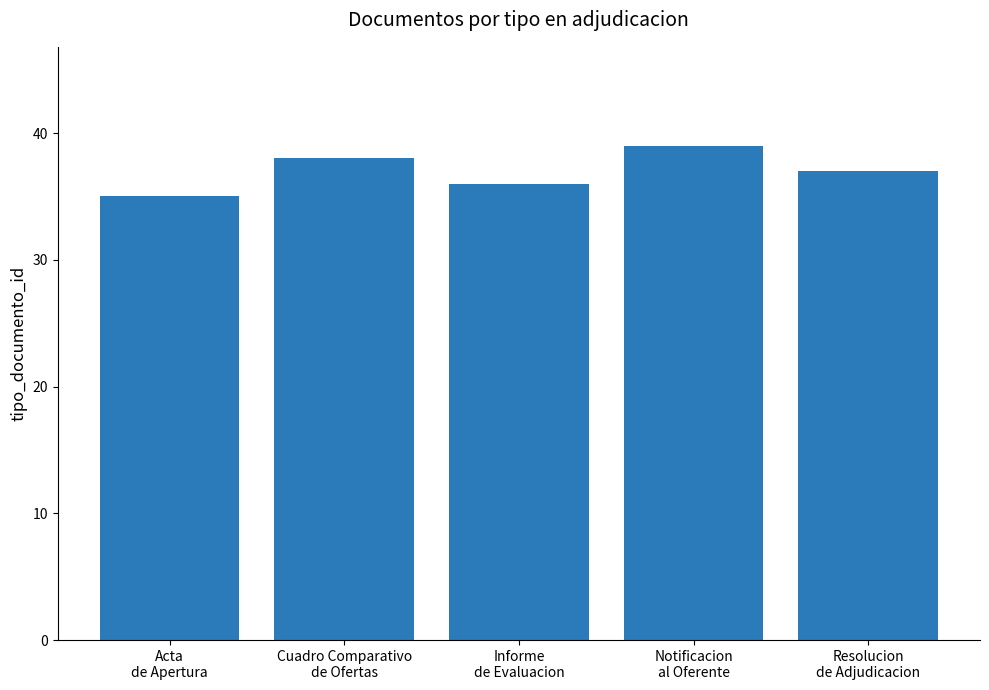

Between Cuadro Comparativo
de Ofertas and Informe
de Evaluacion, which is larger?

Cuadro Comparativo
de Ofertas